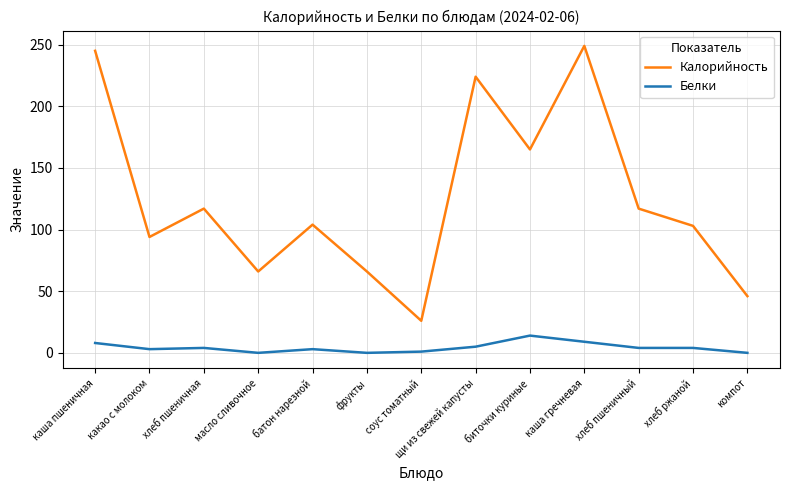

In Калорийность, how many points are lower than both neighbors (excluding endpoints)?

4